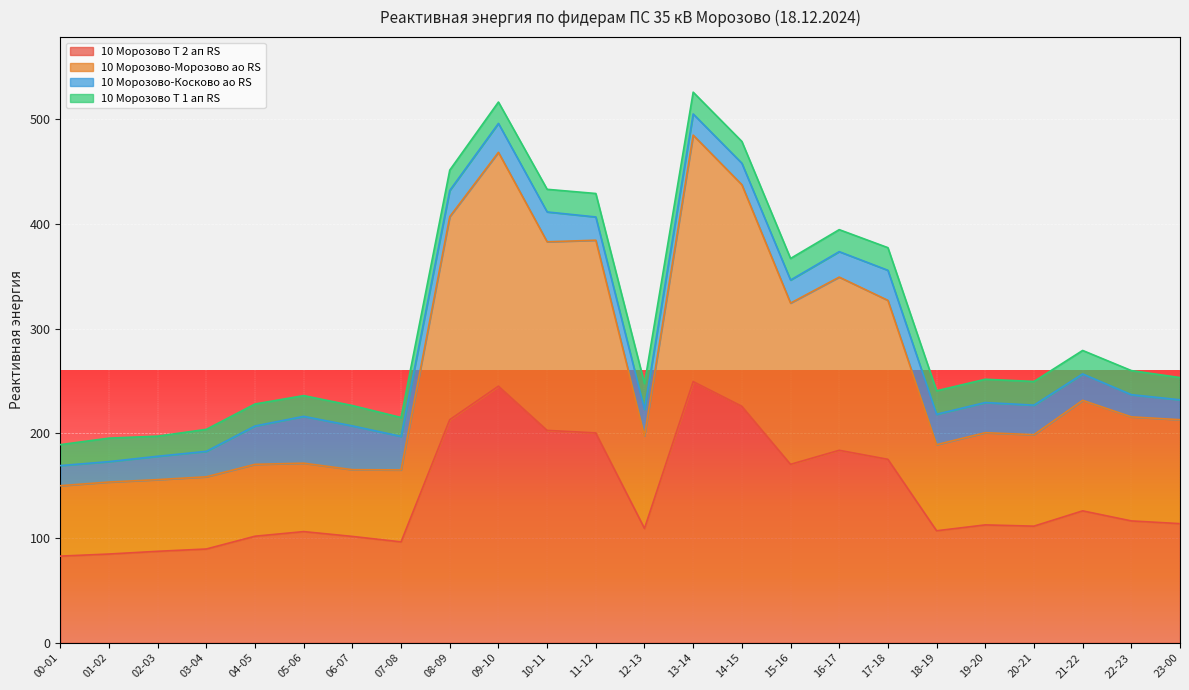

How many interior local peaks does the 10 Морозово Т 2 ап RS series have?

6